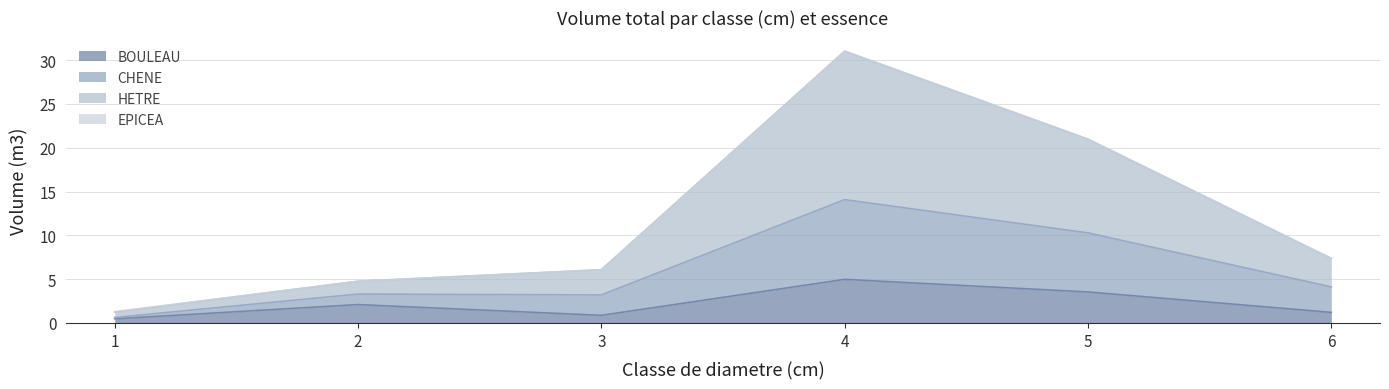

True or false: CHENE and HETRE cross at least once.

False